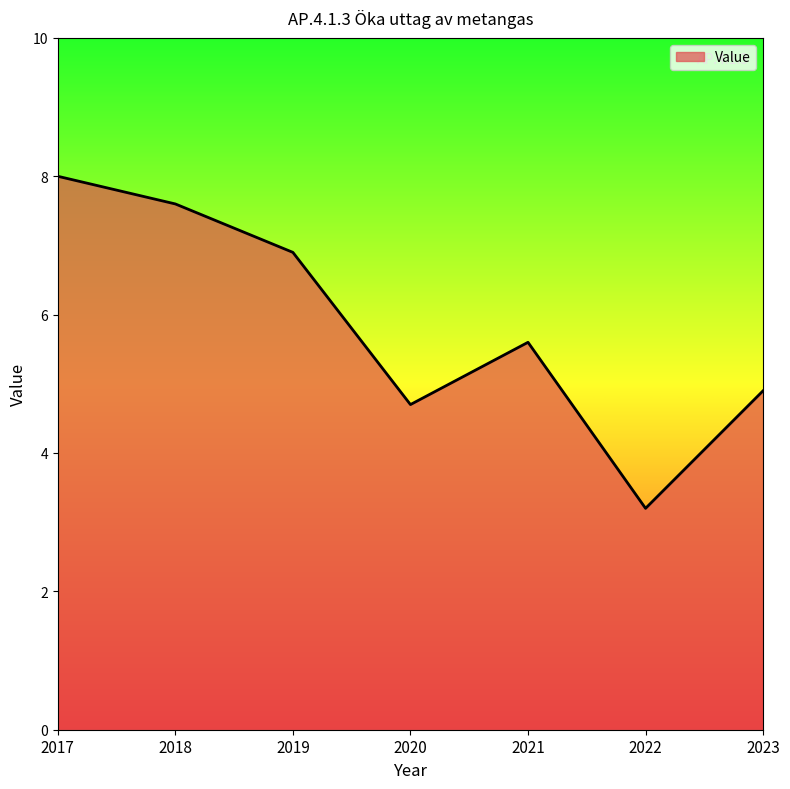

Rank the categories by value from highest to lowest.

2017, 2018, 2019, 2021, 2023, 2020, 2022